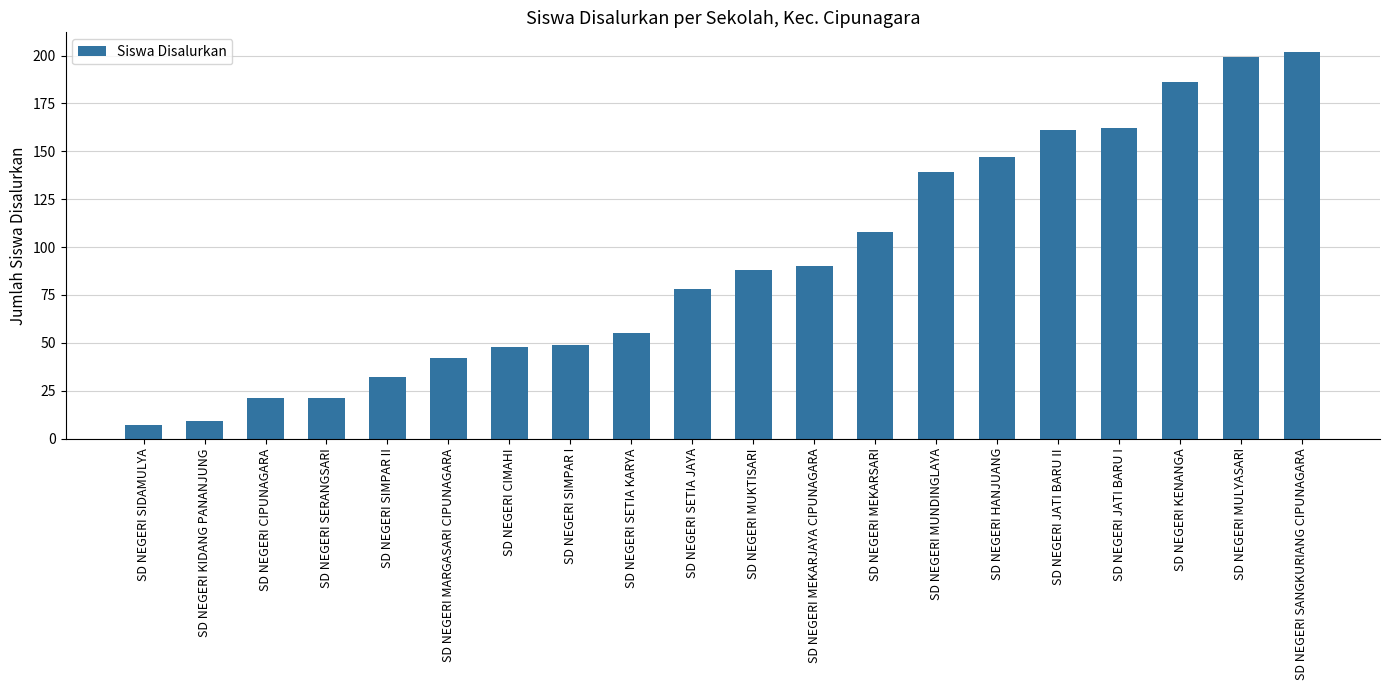

What is the ratio of the value at SD NEGERI JATI BARU I to the value at SD NEGERI MUKTISARI?

1.8